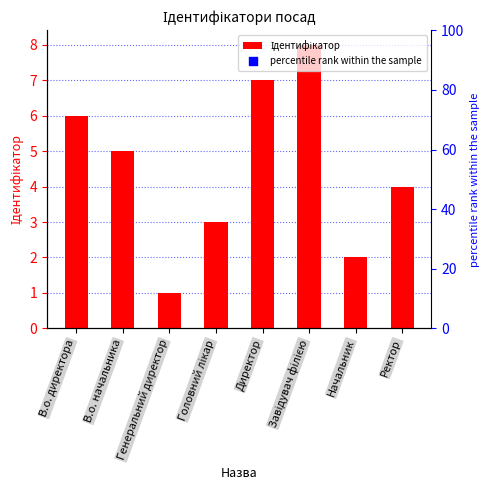

What is the change in value from В.о. директора to Ректор?

-2